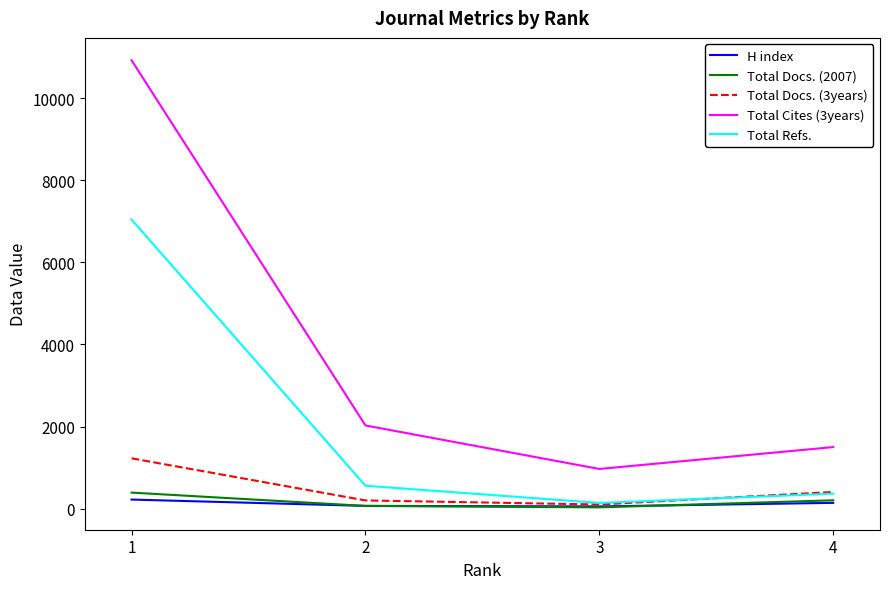

What is the maximum value shown in the chart?

10926